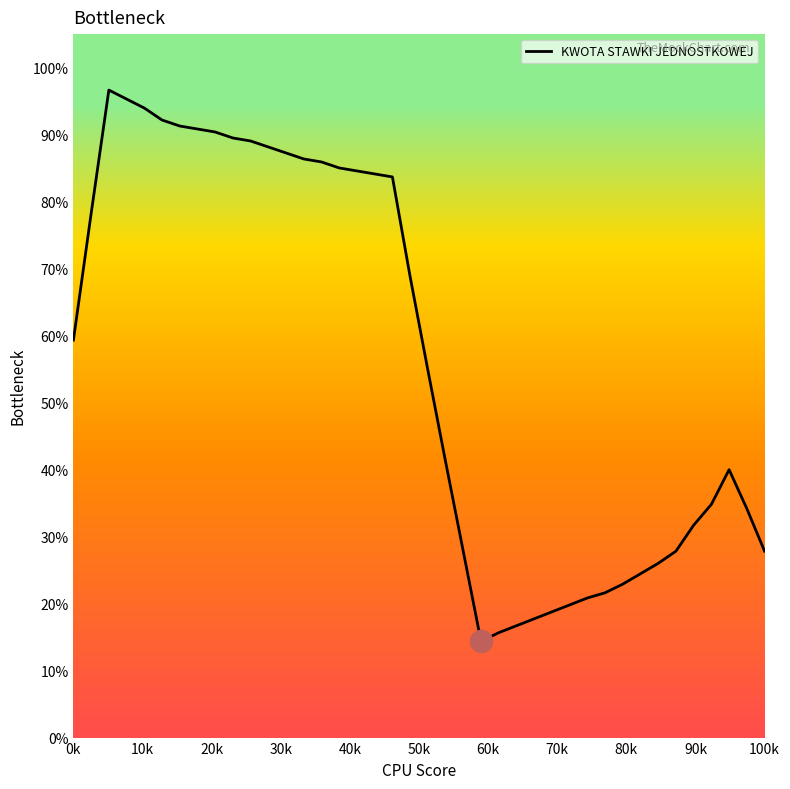

Is this an area chart (filled region under the line)?

Yes